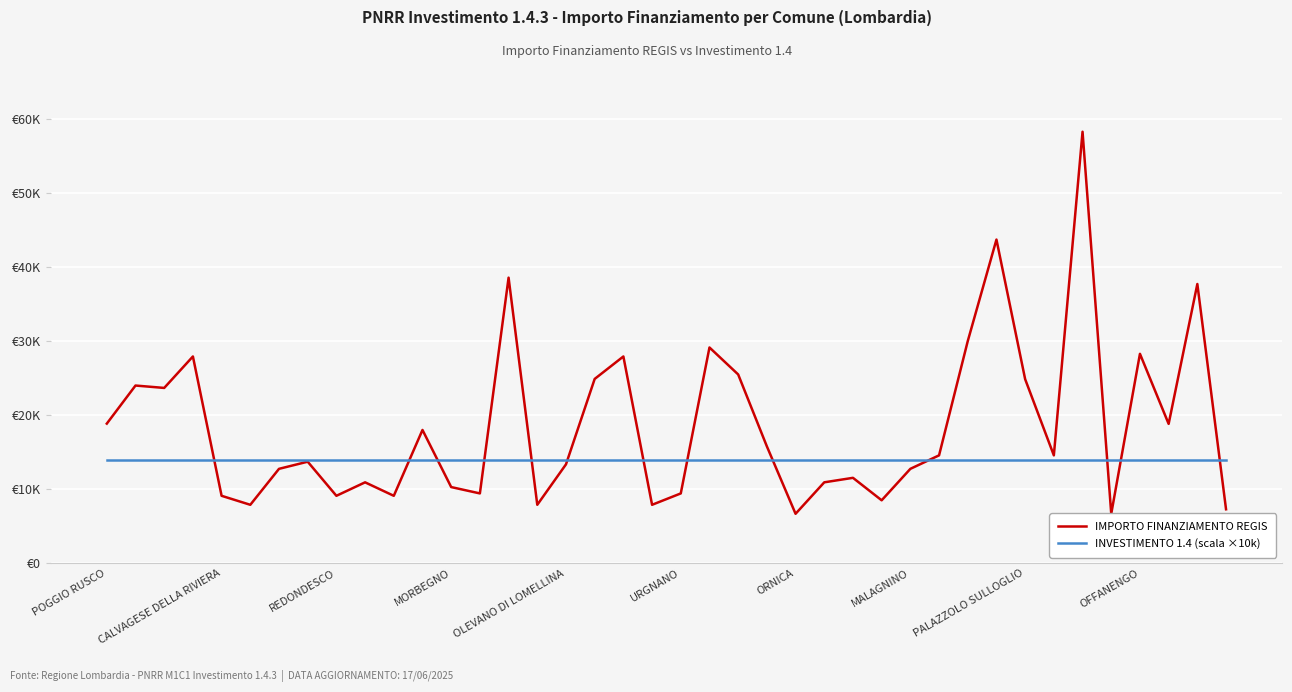

Rank the series by their maximum value, from lowest to highest.

INVESTIMENTO 1.4 (scala ×10k), IMPORTO FINANZIAMENTO REGIS